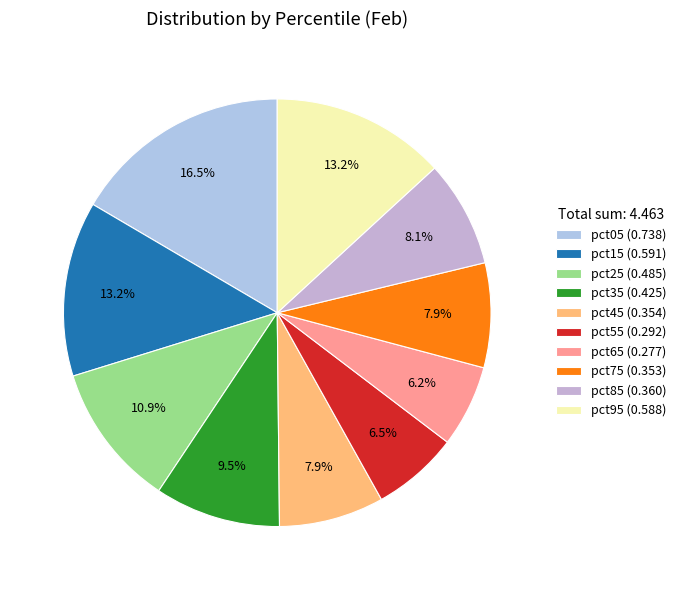

The pct25 slice represents 11% of the pie. True or false?

True